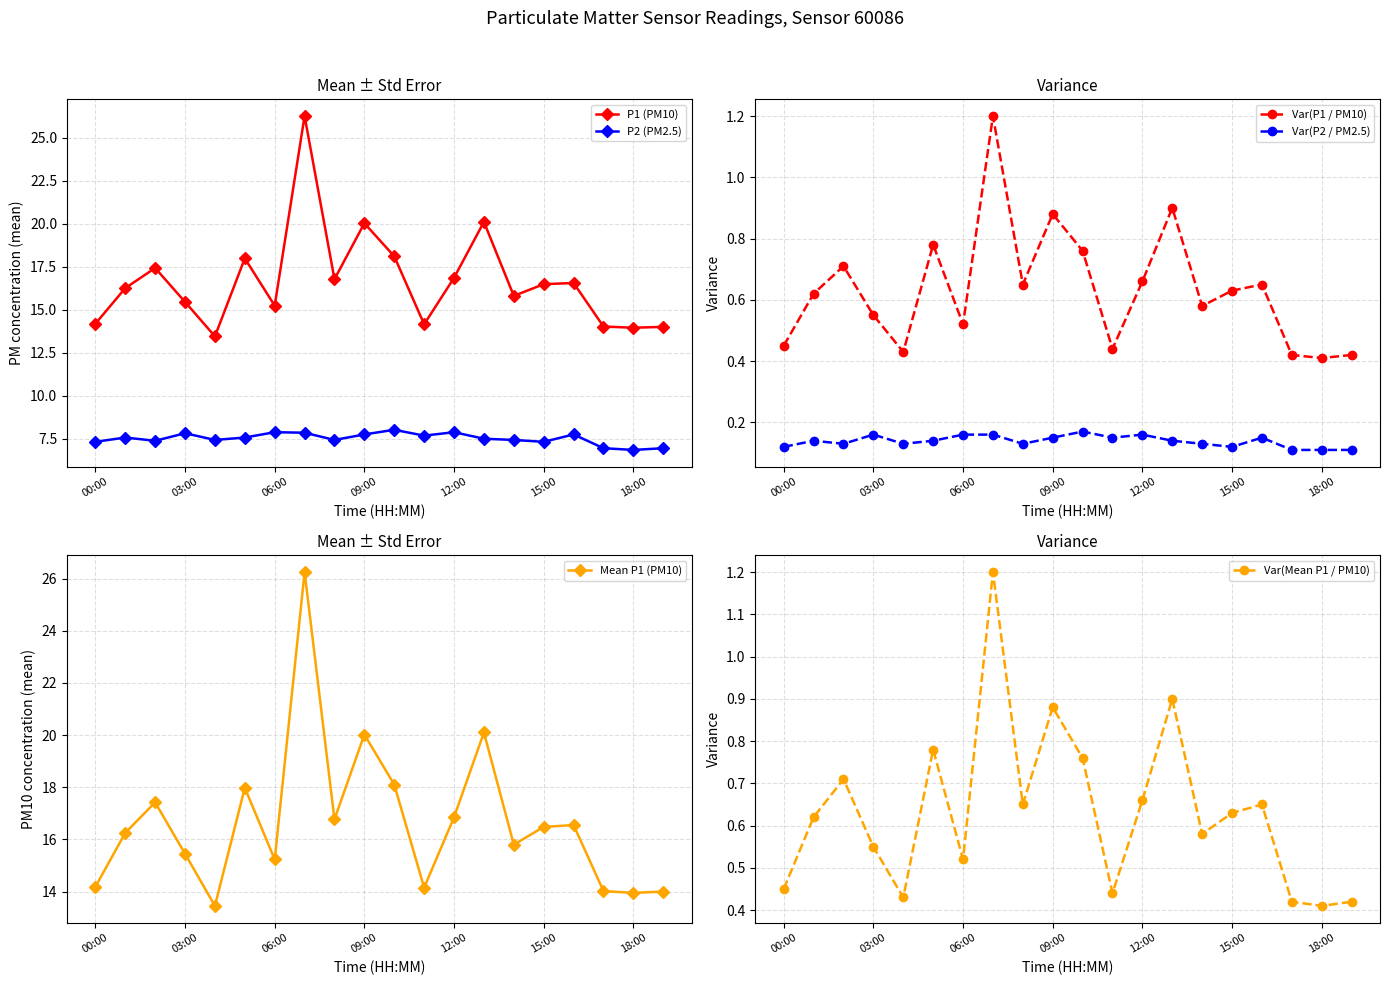

True or false: P1 (PM10) has more than 1 points higher than both neighbors.

True